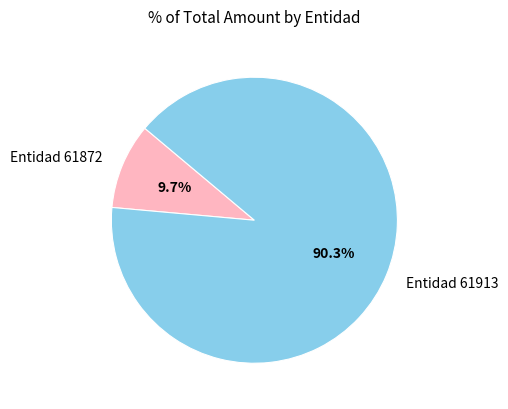

How many segments does this pie chart have?

2